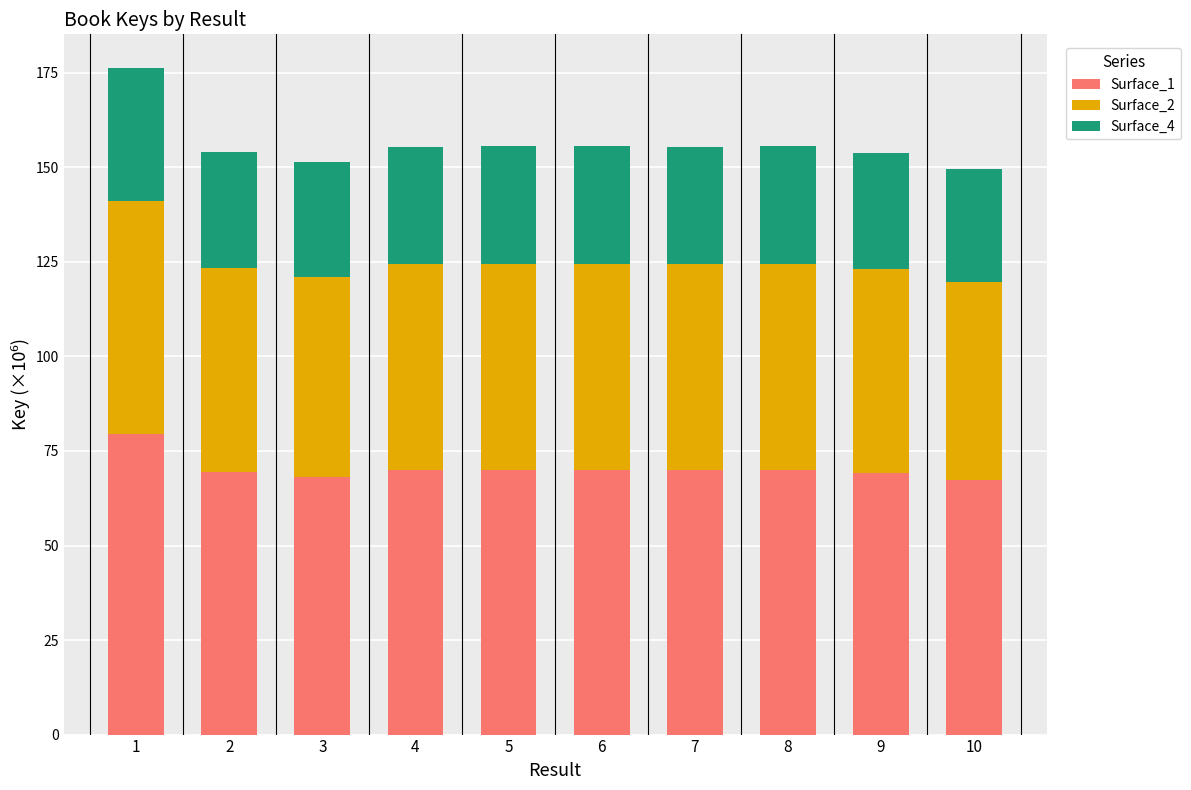

What is the sum of the Surface_1 values at 5 and 7?

139.9